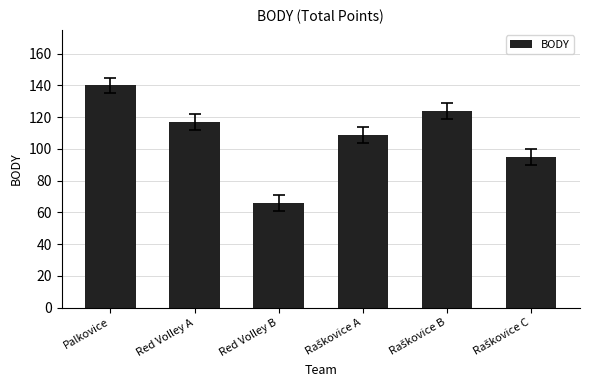

What position from the left is Palkovice?

1